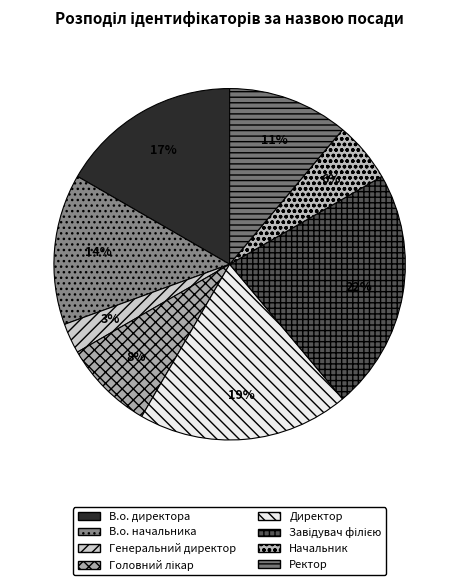

To the nearest percent, what is the difference between the Начальник and Завідувач філією slice percentages?

17%